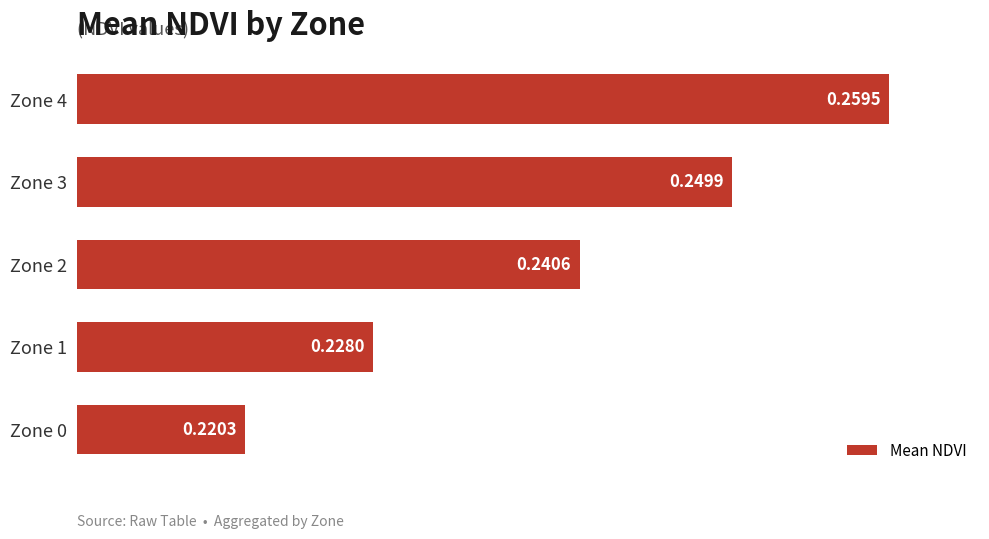

List the labels in order of value, smallest first.

Zone 0, Zone 1, Zone 2, Zone 3, Zone 4